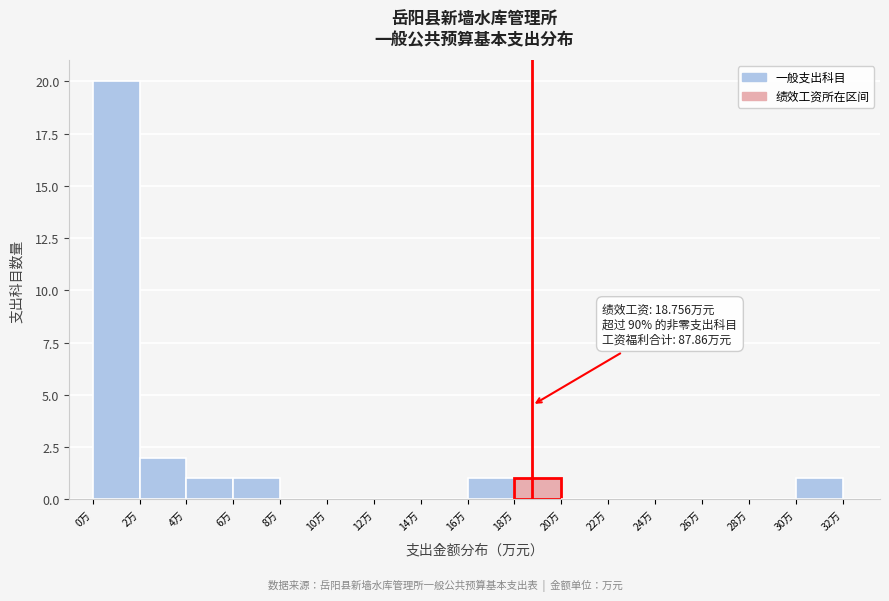

Over which range of the x-axis is the bar tallest?

0 to 2